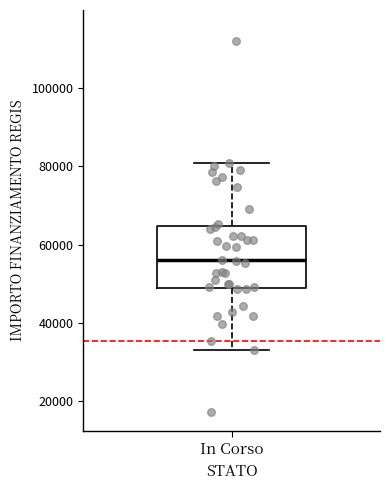

Read this box plot against the y-axis: the position of the median line, the range covered by the box, and the ends of both whiskers. The values are not printed on the chart, so give them approximately, as read against the axis.

median 56000, box 50000 to 64000, whiskers 32000 to 80000